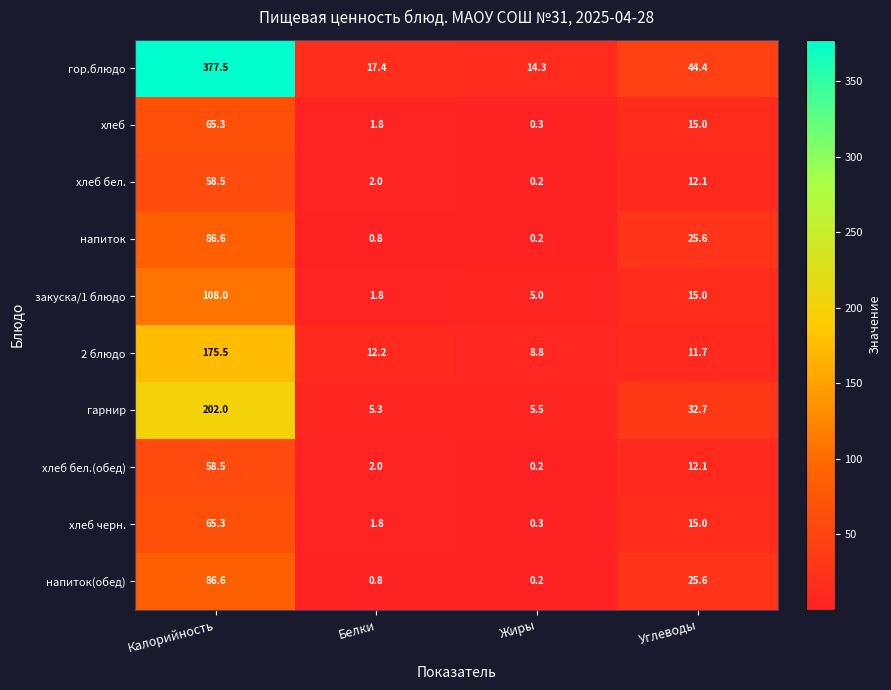

Which series has the largest total across all categories?

гор.блюдо